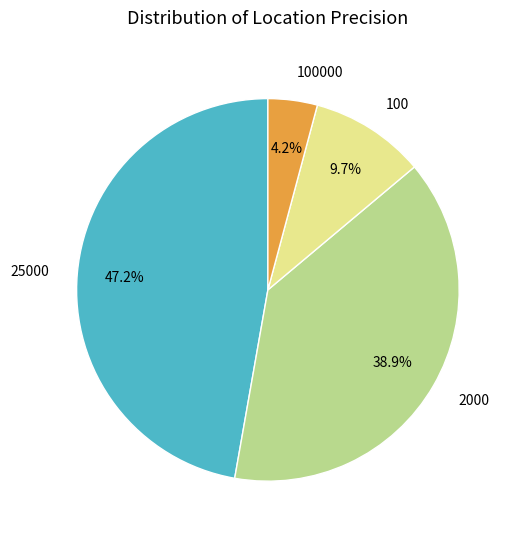

Count the number of slices in the pie.

4